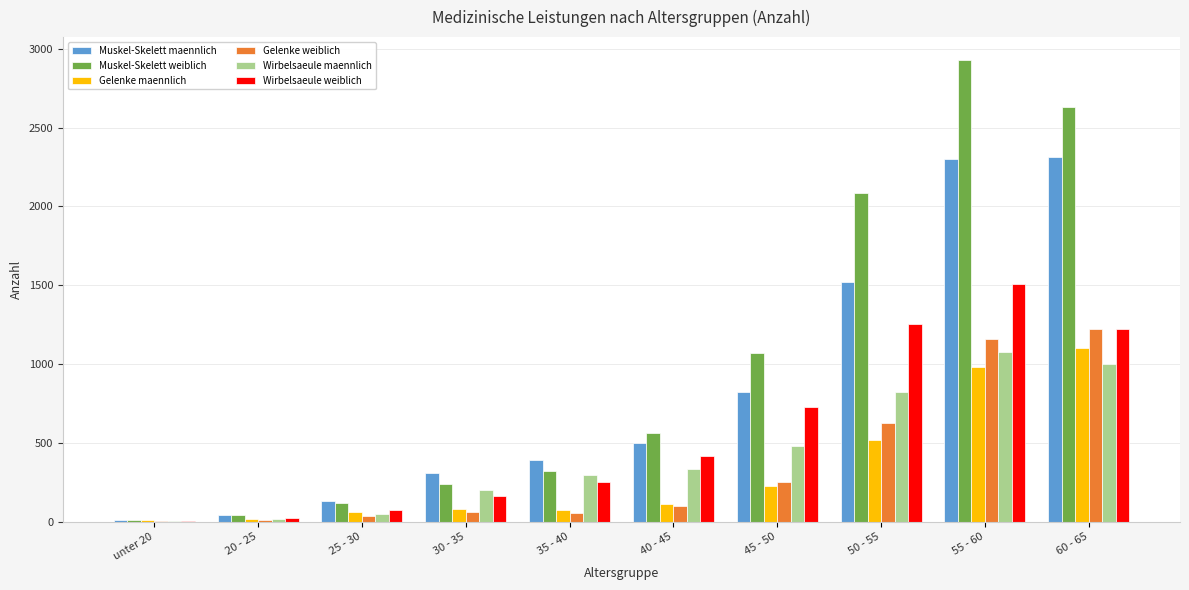

Count the number of categories in the chart.

10